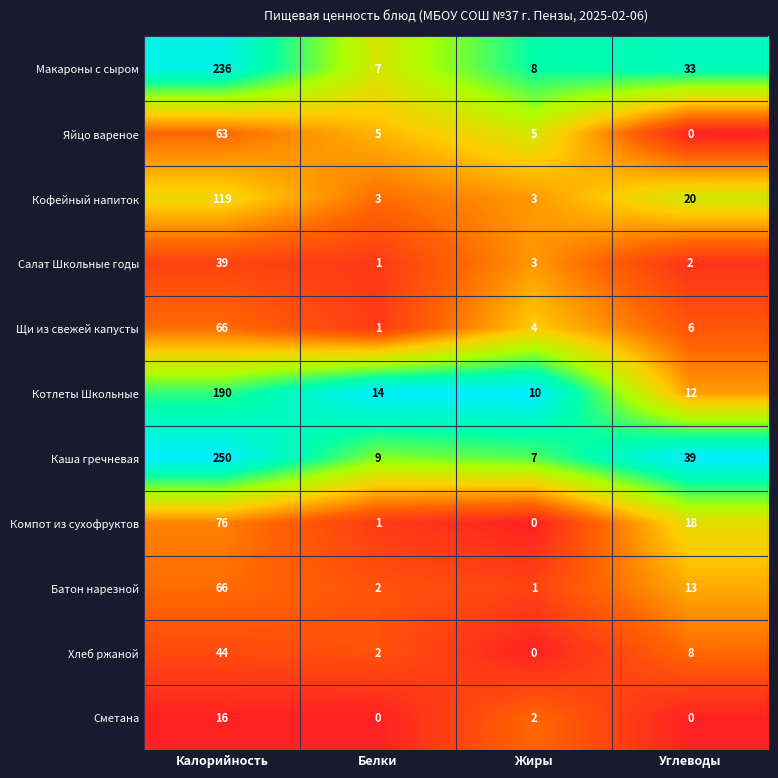

What is the approximate value of Хлеб ржаной at Калорийность?

44